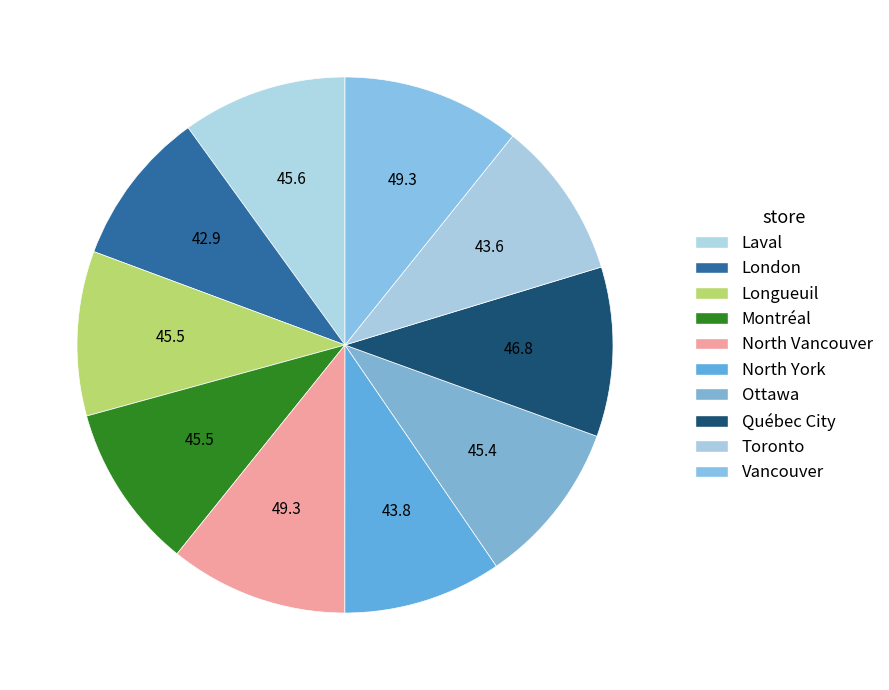

To the nearest percent, what portion does North Vancouver represent?

11%